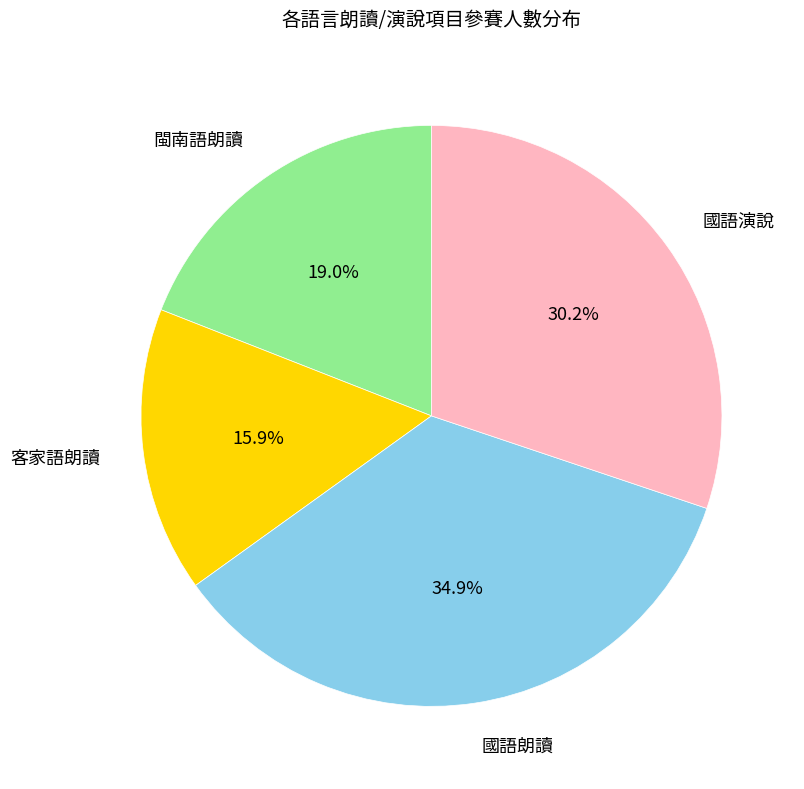

Which slice is the largest?

國語朗讀